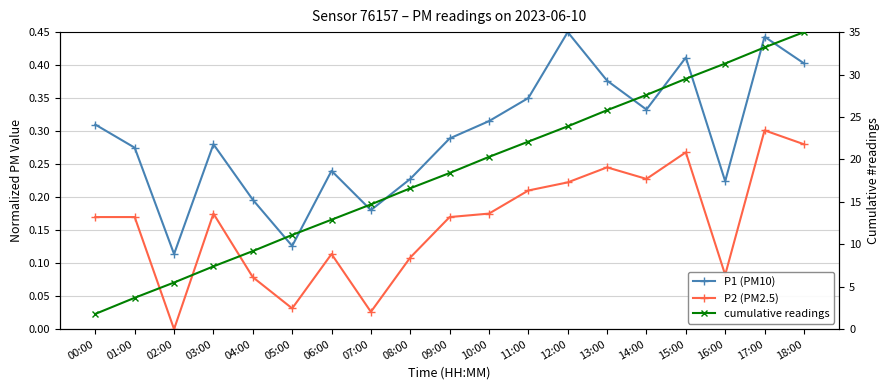

True or false: P1 (PM10) and cumulative readings cross at least once.

False